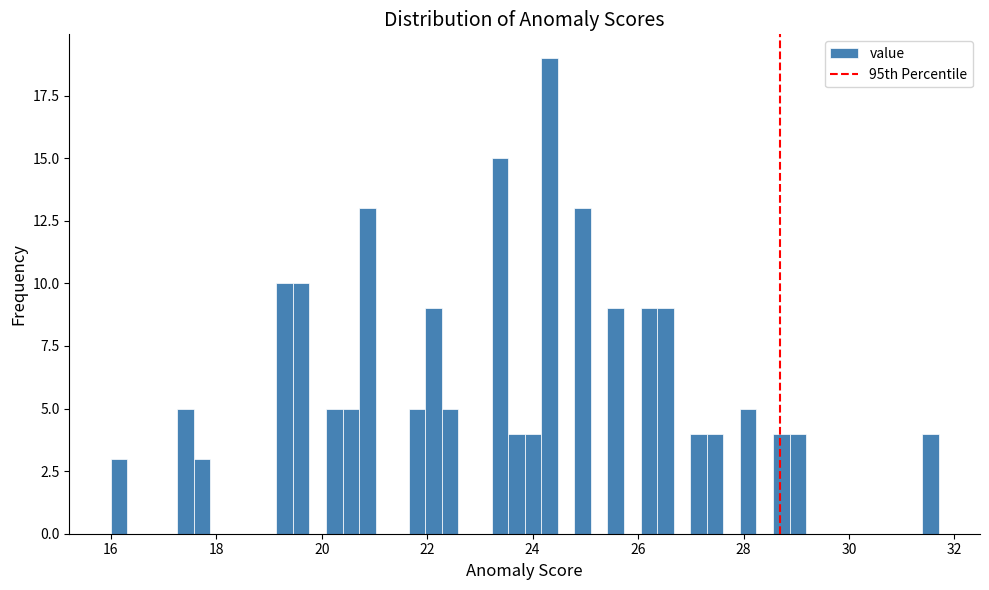

Read against the x-axis, roughly where is the centre of the tallest bar?

24.4